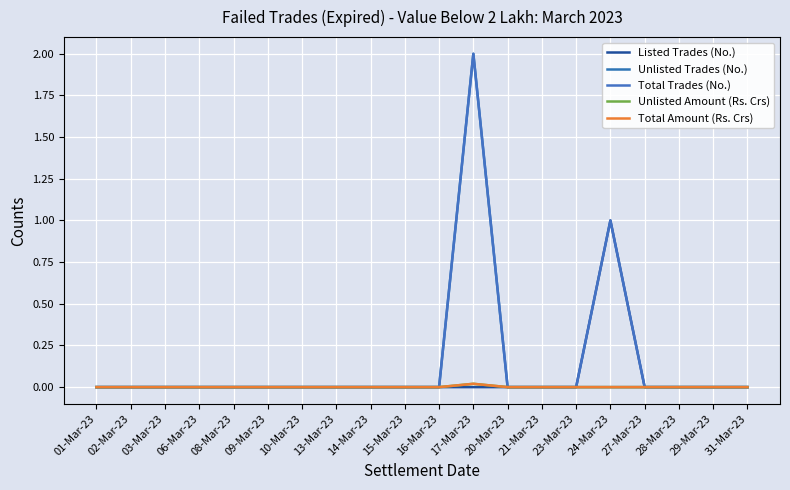

Does the chart have visible grid lines?

Yes